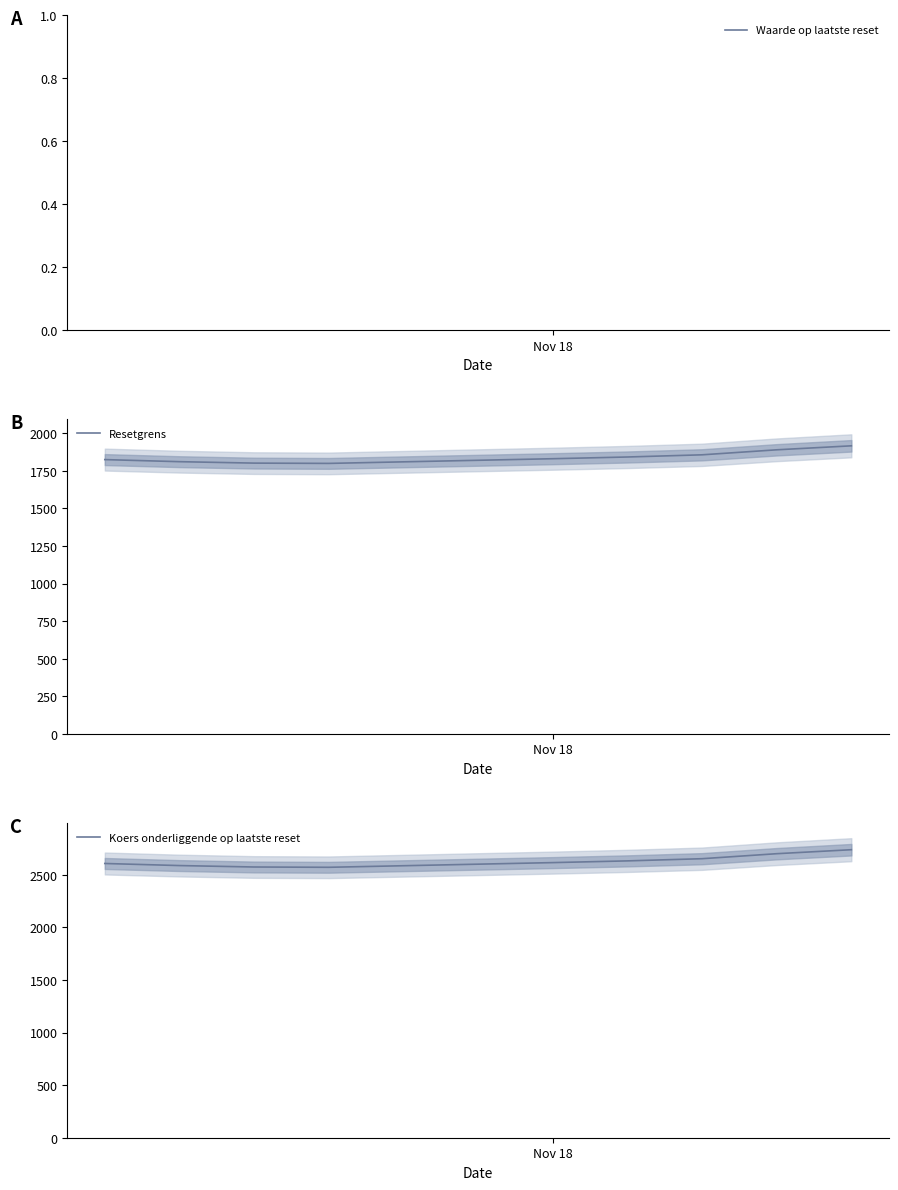

What is the lowest value of the Resetgrens series?

1799.1